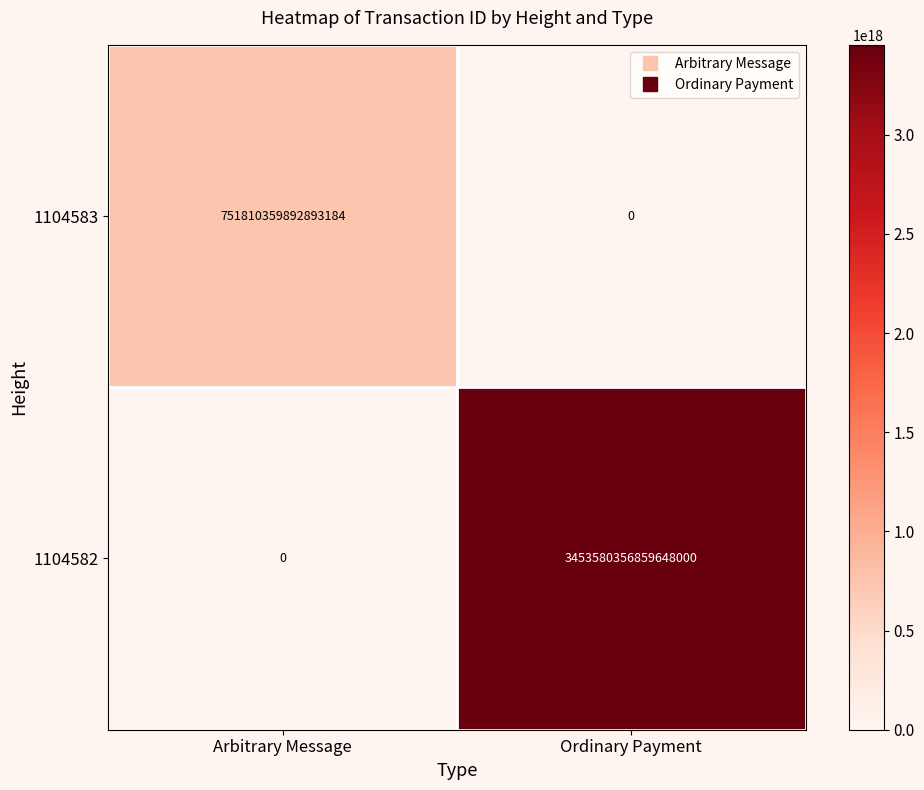

Is it true that 1104582 equals -1608847871387435520 at Arbitrary Message?

False